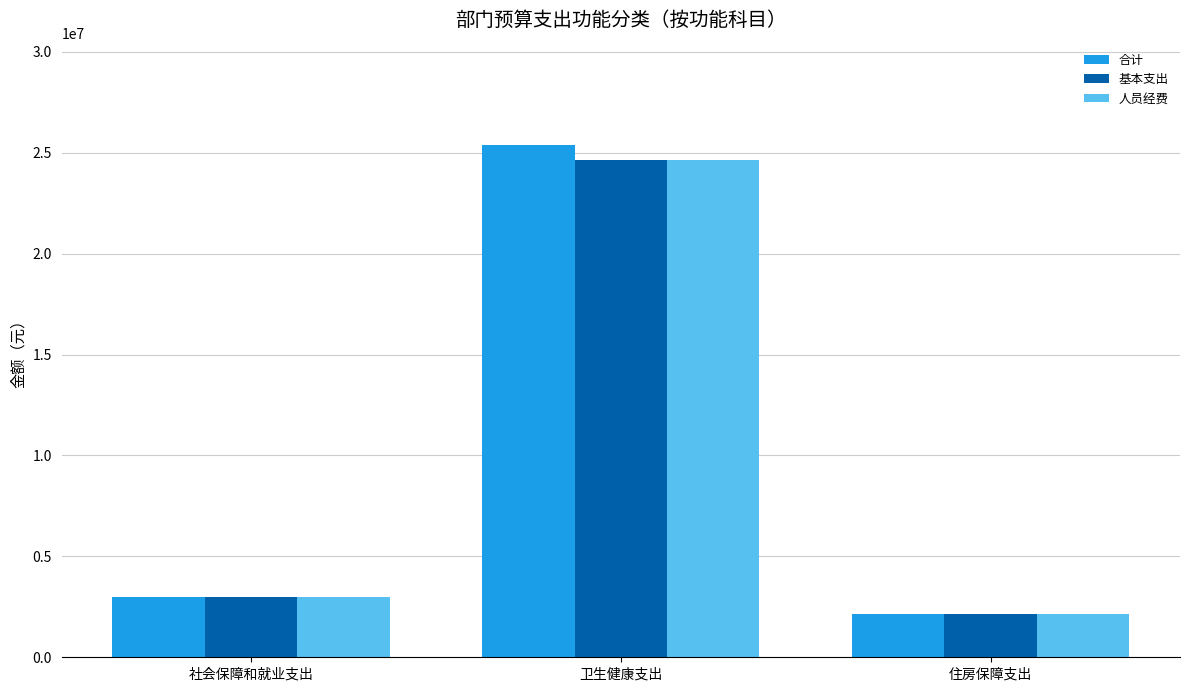

At which category is the sum across all series the highest?

卫生健康支出